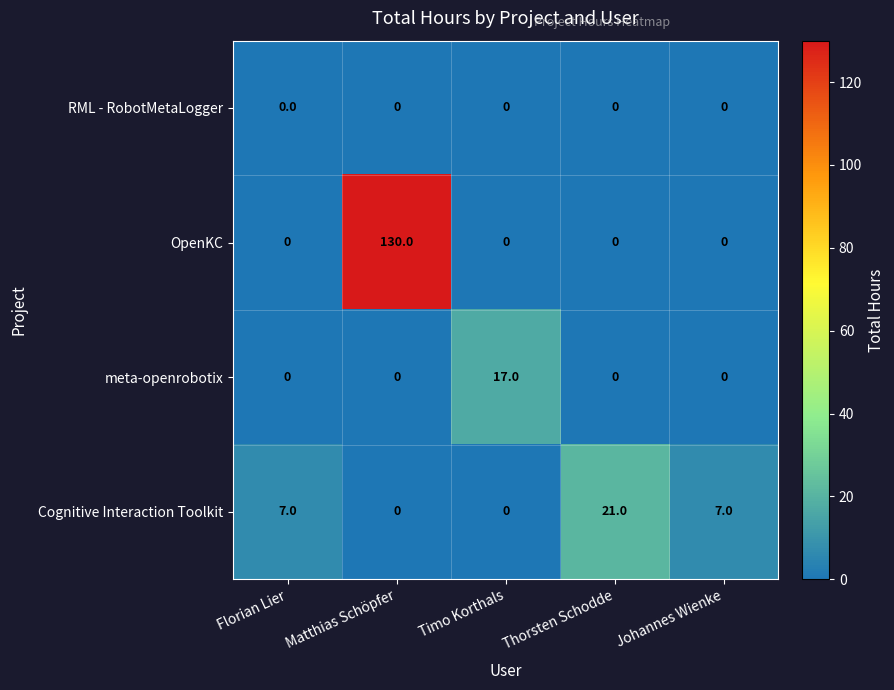

The value of meta-openrobotix at Timo Korthals is 29. True or false?

False